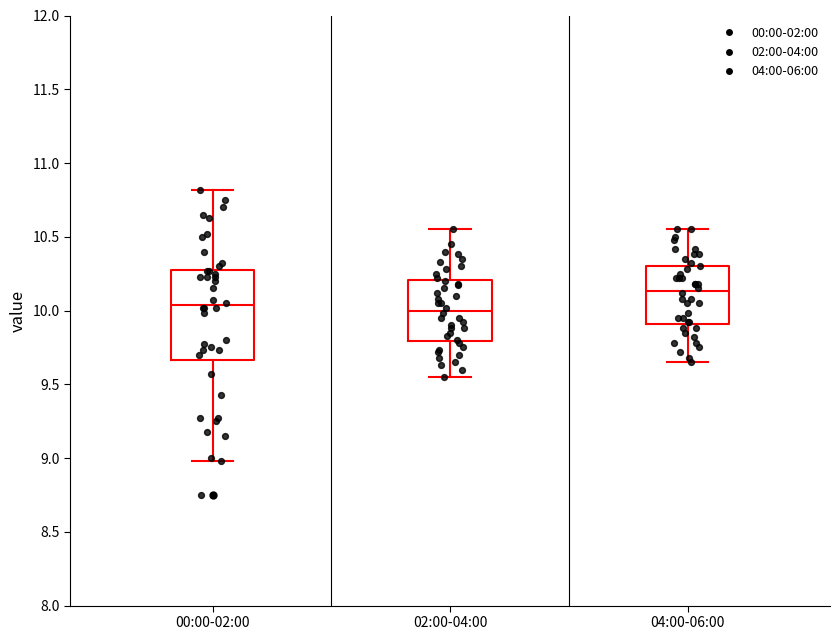

Comparing the boxes themselves (not the whiskers), which one is the tallest?

00:00-02:00